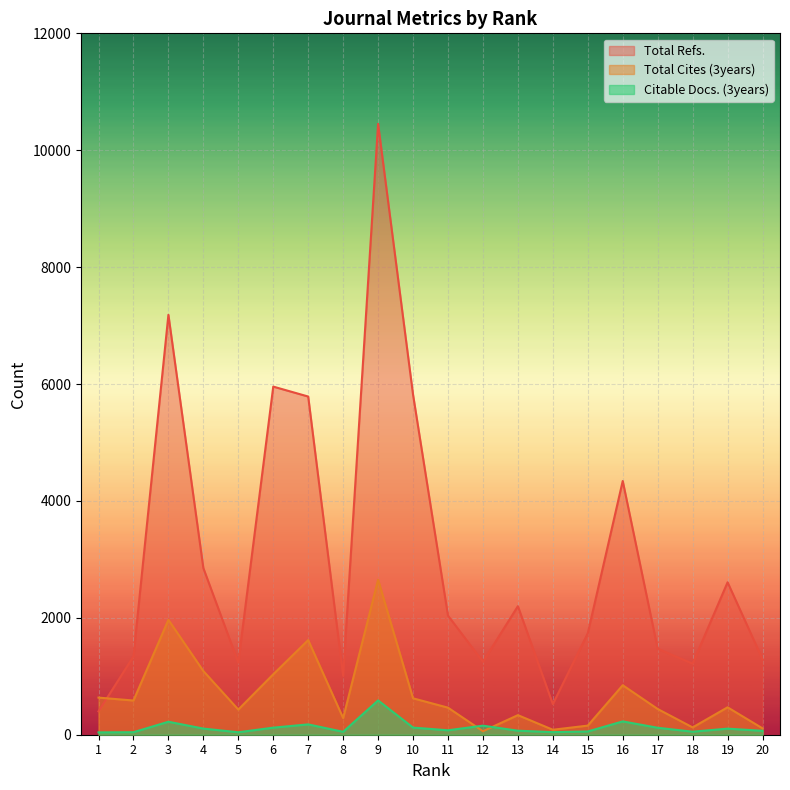

At which category does Citable Docs. (3years) reach its first local valley?

5